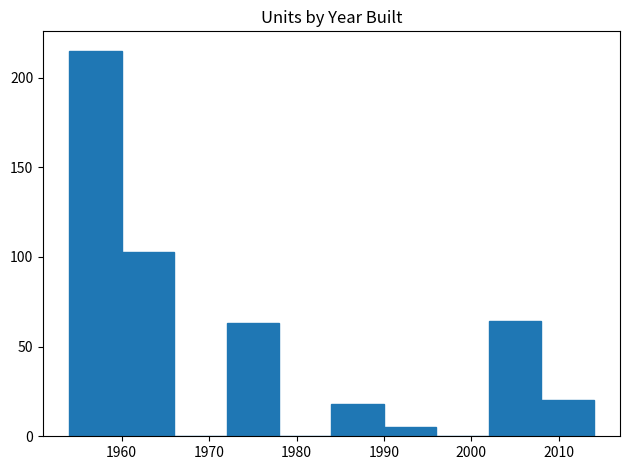

What is the height of the bar covering 1990 to 1996 on the x-axis? The values are not printed on the chart, so give them approximately, as read against the axis.

5